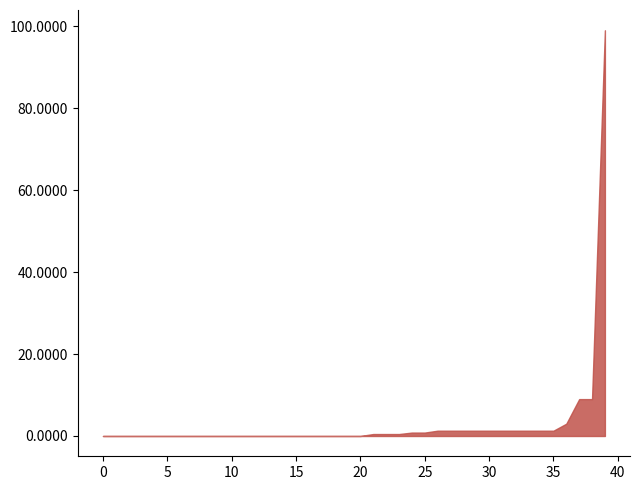

True or false: the data shows 34.9 at 0.

False